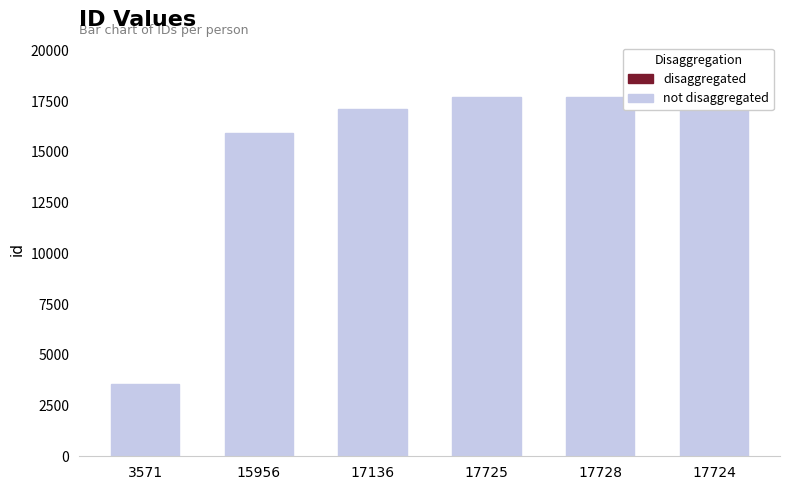

What is the difference between the maximum and second lowest values?

1772